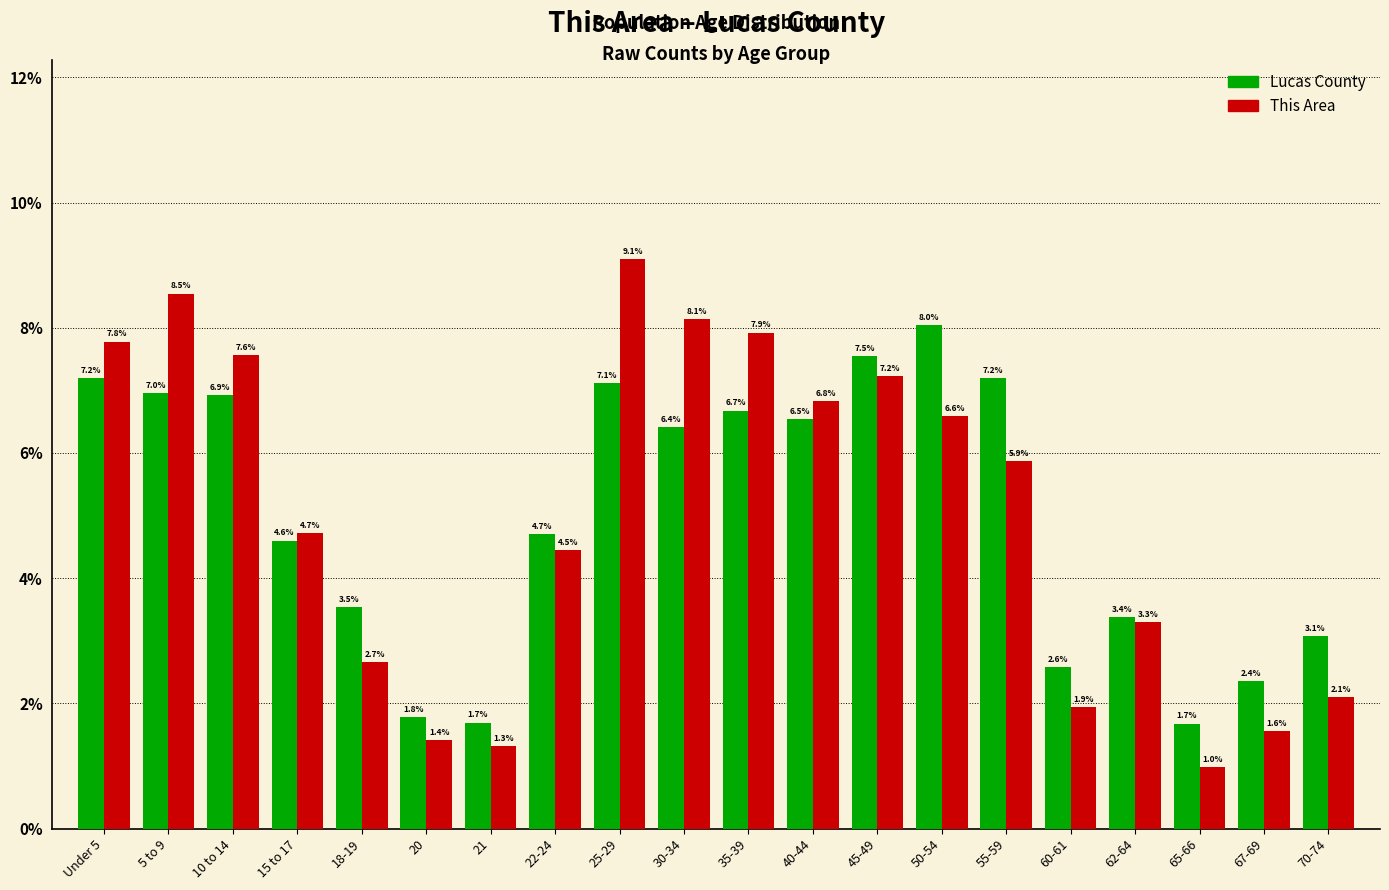

Reading right to left, what are all the values shown in this chart?

Lucas County: 3.1	2.4	1.7	3.4	2.6	7.2	8.0	7.5	6.5	6.7	6.4	7.1	4.7	1.7	1.8	3.5	4.6	6.9	7.0	7.2
This Area: 2.1	1.6	1.0	3.3	1.9	5.9	6.6	7.2	6.8	7.9	8.1	9.1	4.5	1.3	1.4	2.7	4.7	7.6	8.5	7.8